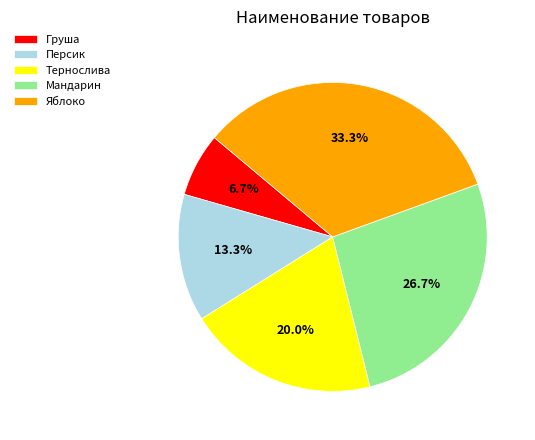

To the nearest percent, what portion does Персик represent?

13%